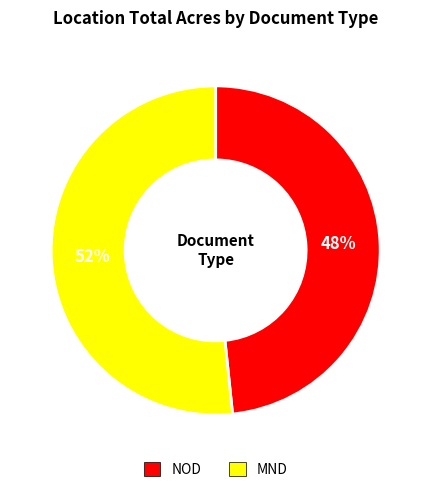

Count the number of slices in the pie.

2